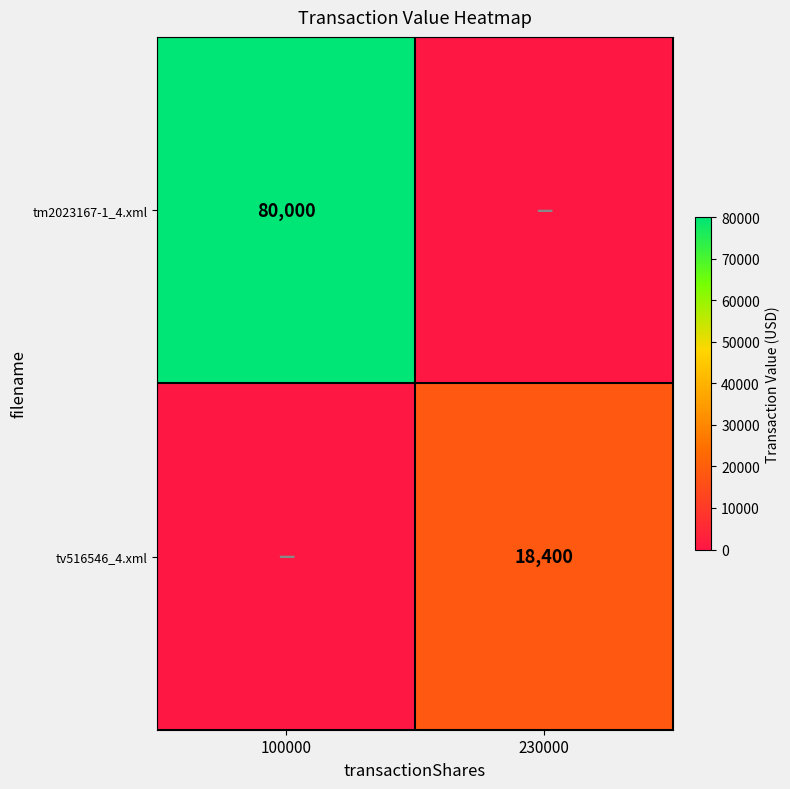

Is the value of tv516546_4.xml at 230000 greater than the value of tm2023167-1_4.xml at 100000?

No